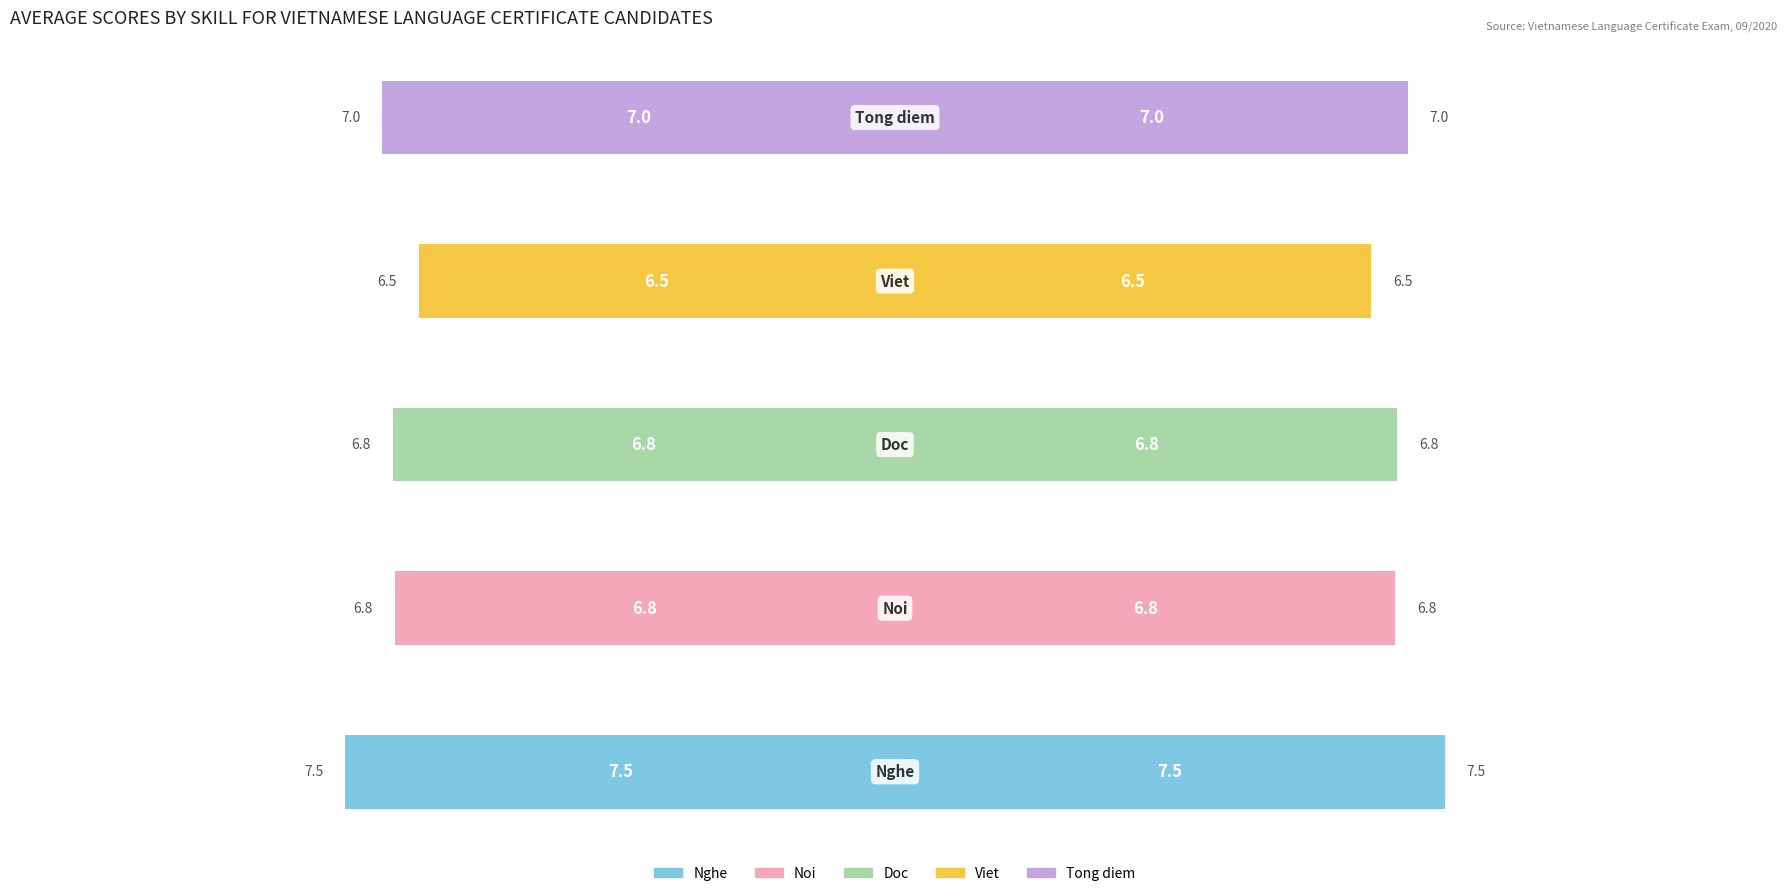

Which has a higher value, 3 or 1?

3